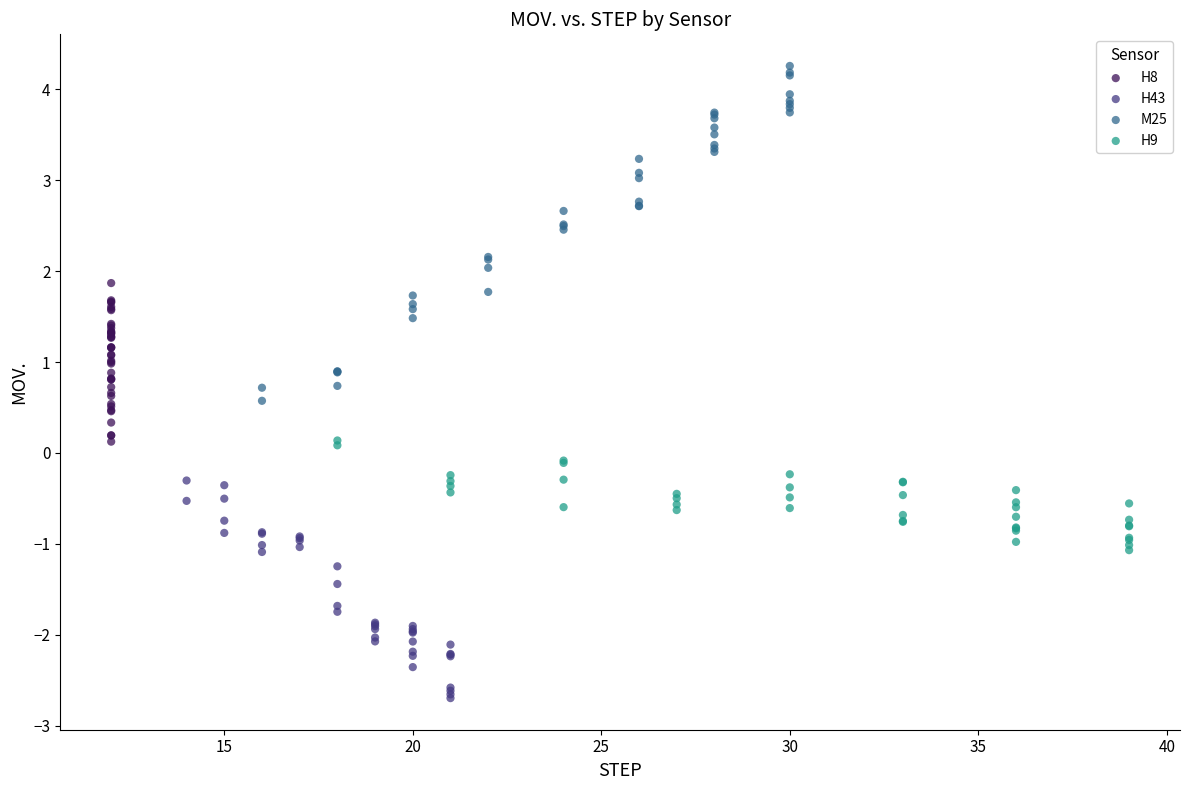

Which series contains the lowest Y value?

H43